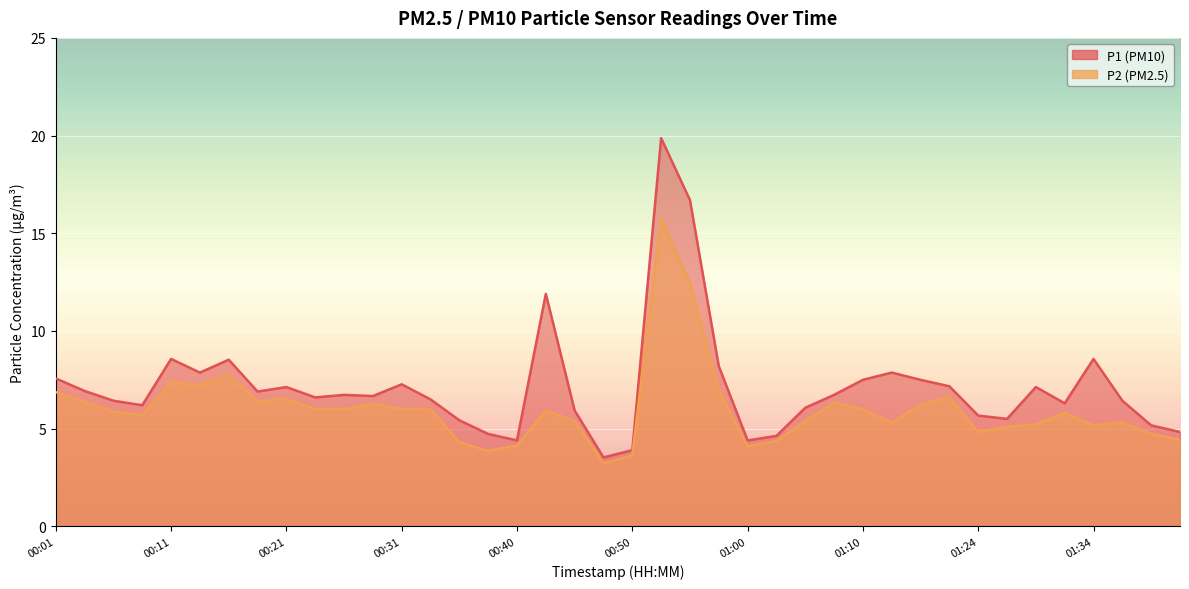

Reading left to right, list all the values displayed in this chart.

P1: 7.6	6.9	6.4	6.2	8.6	7.9	8.5	6.9	7.1	6.6	6.7	6.7	7.3	6.5	5.4	4.7	4.4	11.9	5.9	3.5	3.9	19.9	16.7	8.2	4.4	4.6	6.1	6.7	7.5	7.9	7.5	7.2	5.7	5.5	7.1	6.3	8.6	6.4	5.2	4.8
P2: 6.9	6.4	5.9	5.7	7.4	7.2	7.7	6.4	6.5	6.0	6.0	6.3	6.0	6.0	4.3	3.9	4.1	5.9	5.4	3.2	3.6	15.8	12.5	7.0	4.1	4.4	5.4	6.3	6.0	5.3	6.2	6.6	4.8	5.1	5.2	5.8	5.2	5.3	4.7	4.4